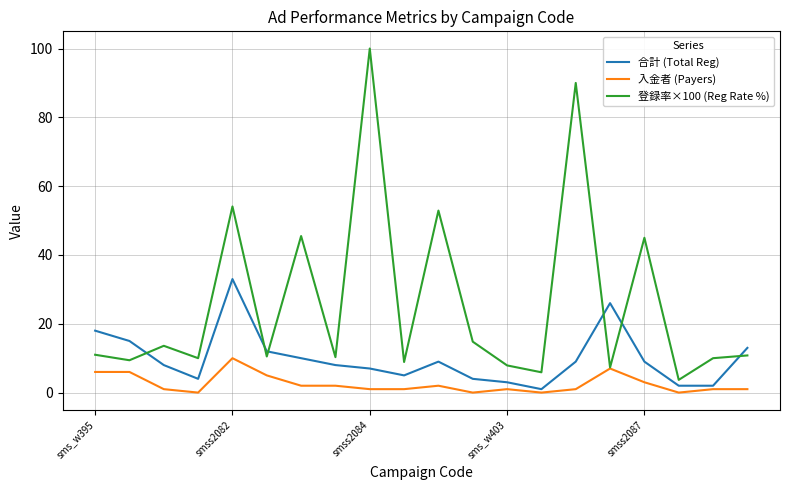

How many intersections are there between 合計 (Total Reg) and 登録率×100 (Reg Rate %)?

6